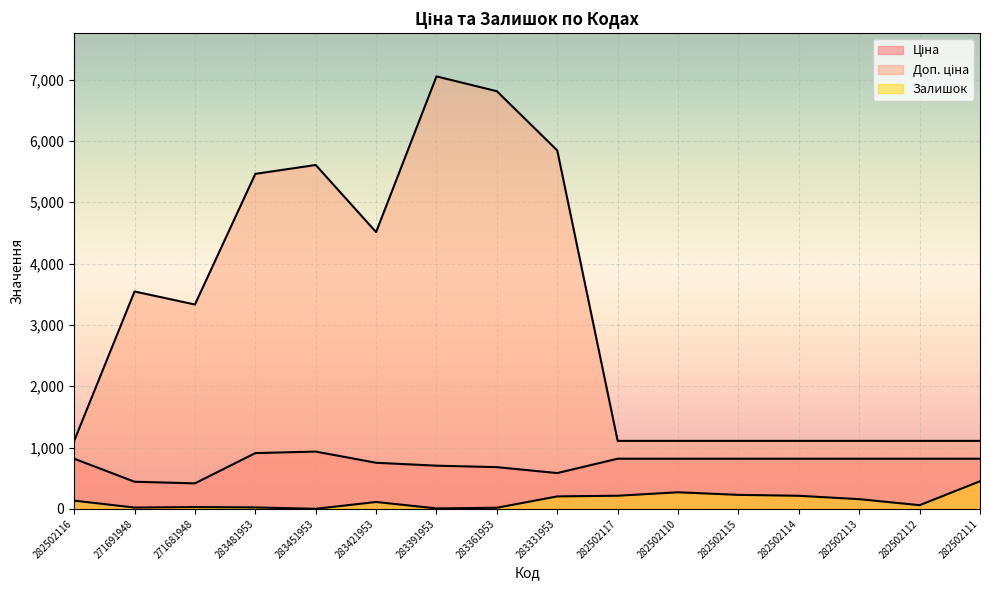

True or false: Залишок has a value of 60.8 at 283421953.

False